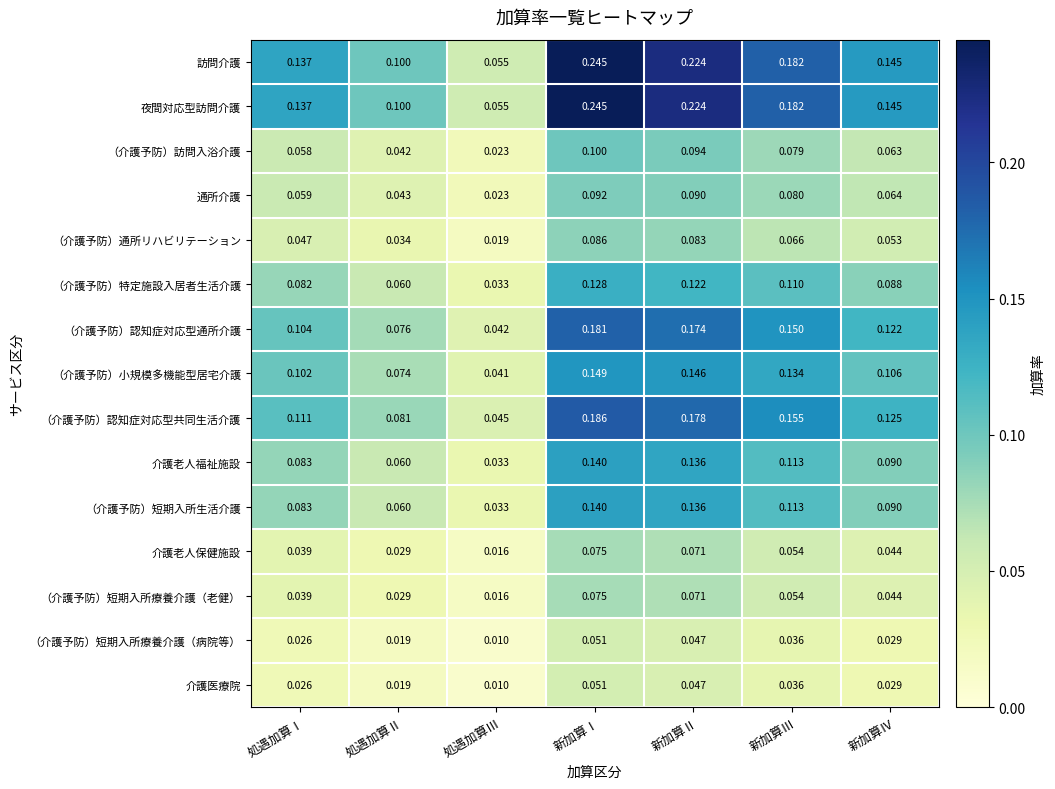

What is the spread (max minus min) of values at 新加算Ⅳ?

0.1